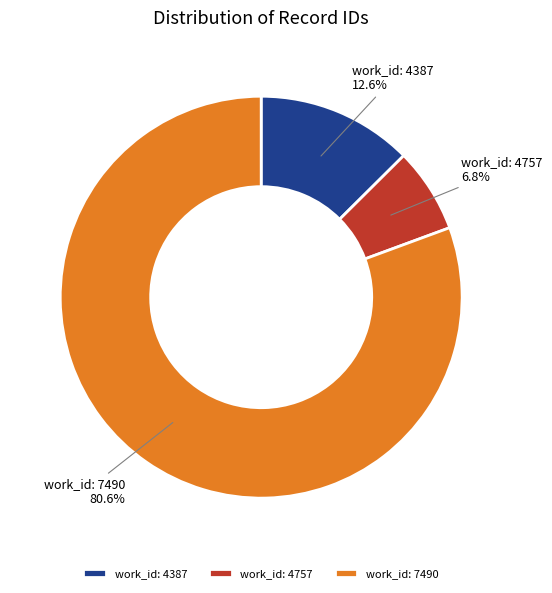

Count the number of slices in the pie.

3